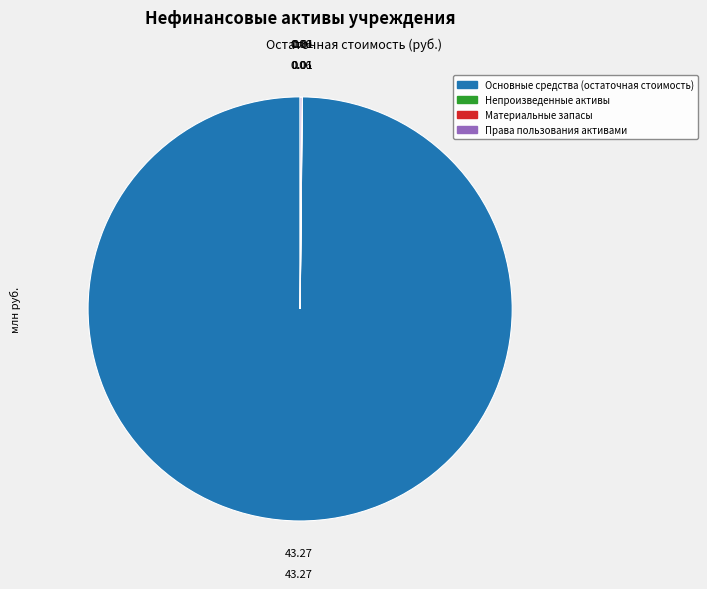

Does any single category account for the majority?

Yes